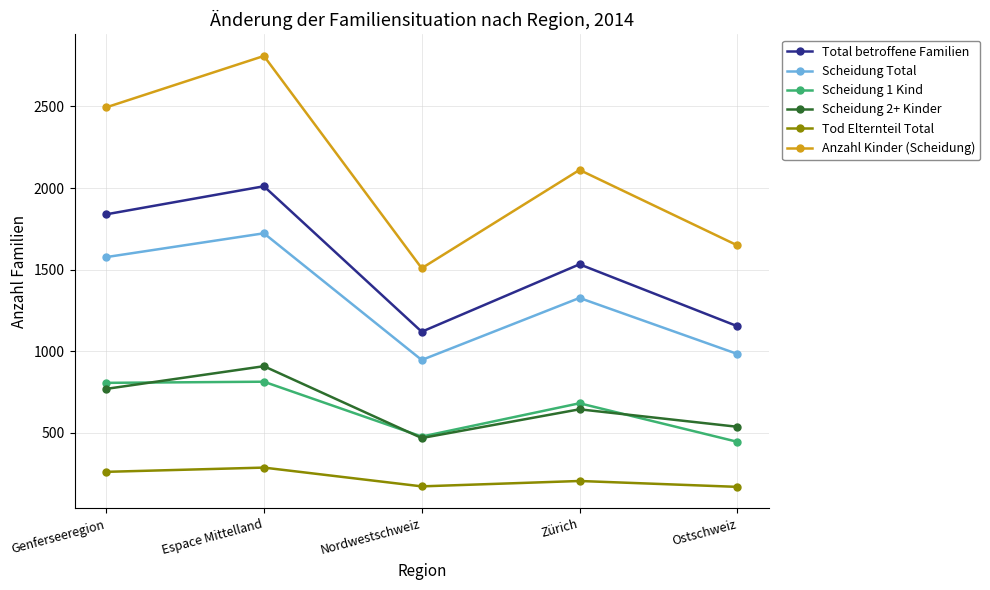

At Zürich, list the series in order from smallest to largest.

Tod Elternteil Total, Scheidung 2+ Kinder, Scheidung 1 Kind, Scheidung Total, Total betroffene Familien, Anzahl Kinder (Scheidung)